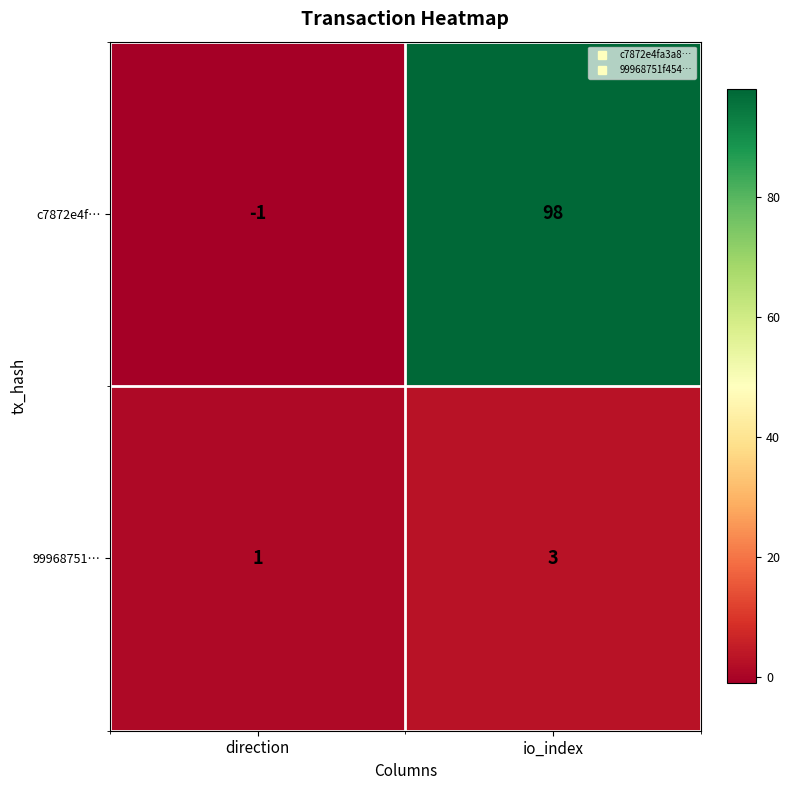

Reading left to right, transcribe all the data shown in this chart.

c7872e4f…: -1	98
99968751…: 1	3